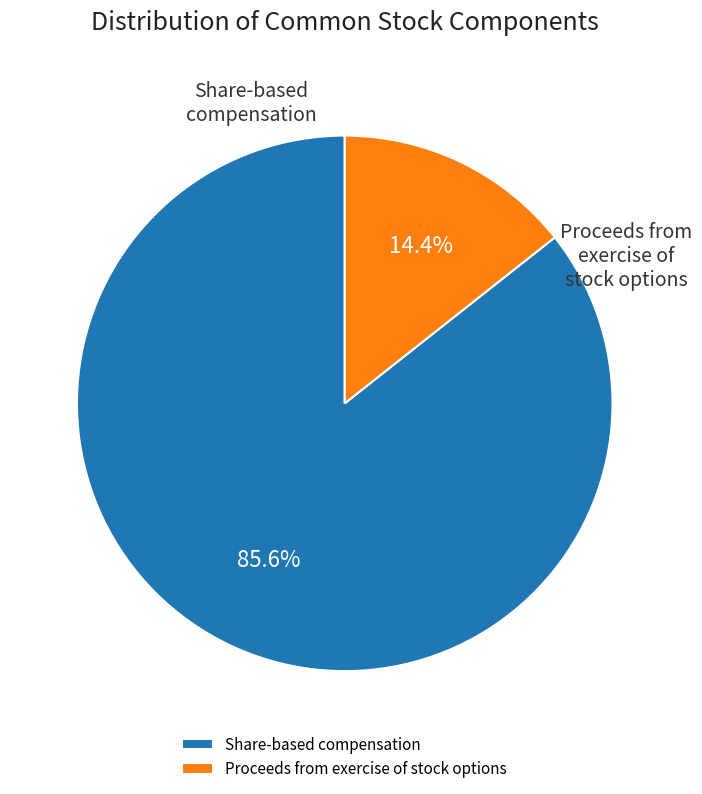

What percentage do Proceeds from exercise of stock options and Share-based compensation together represent?

100.0%